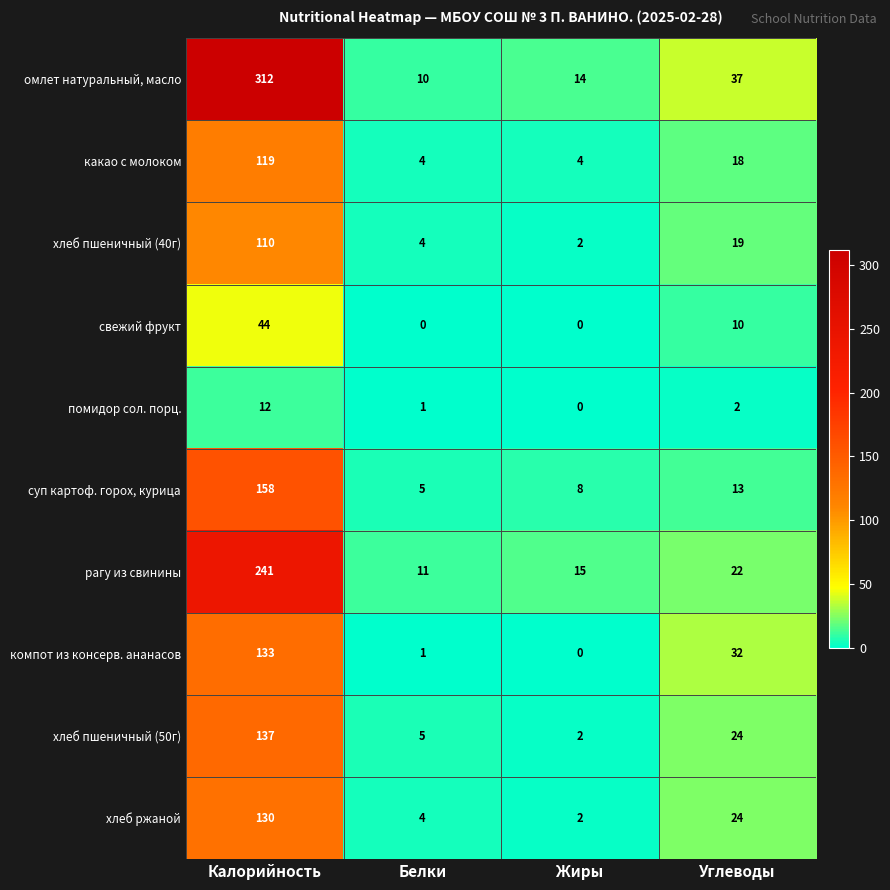

What is the minimum value for суп картоф. горох, курица?

5